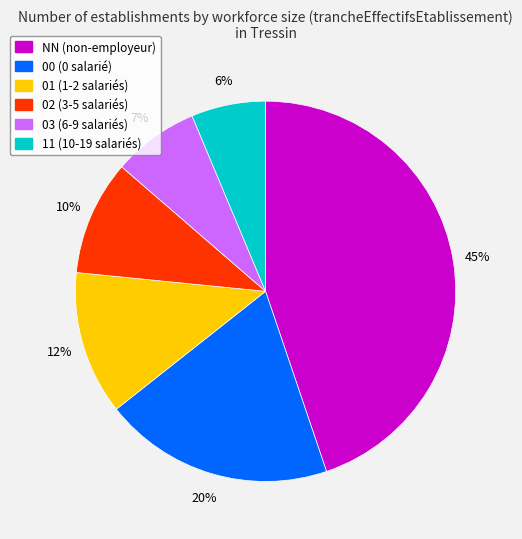

What percentage is the 00 slice, to the nearest percent?

20%